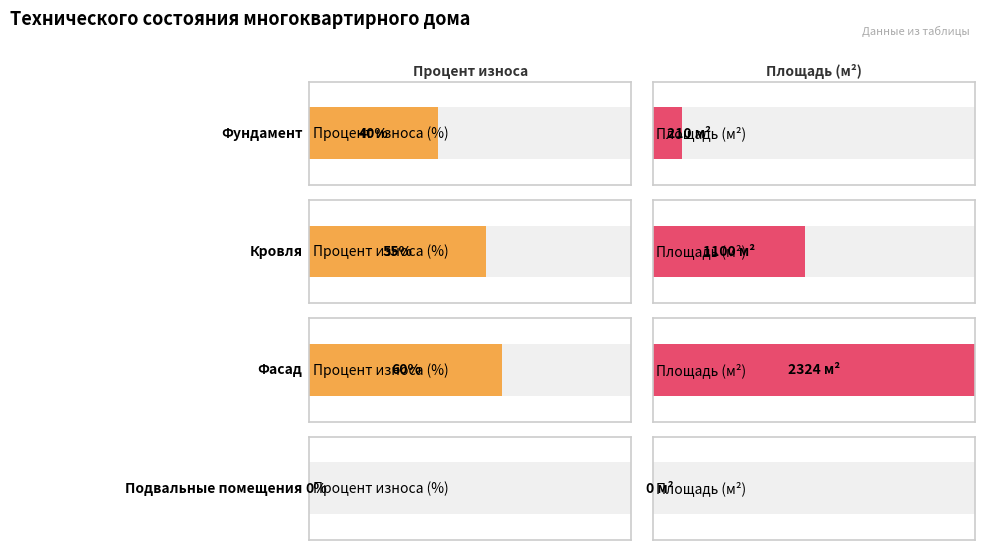

At which label does Площадь (усл.) first exceed 55?

Фасад